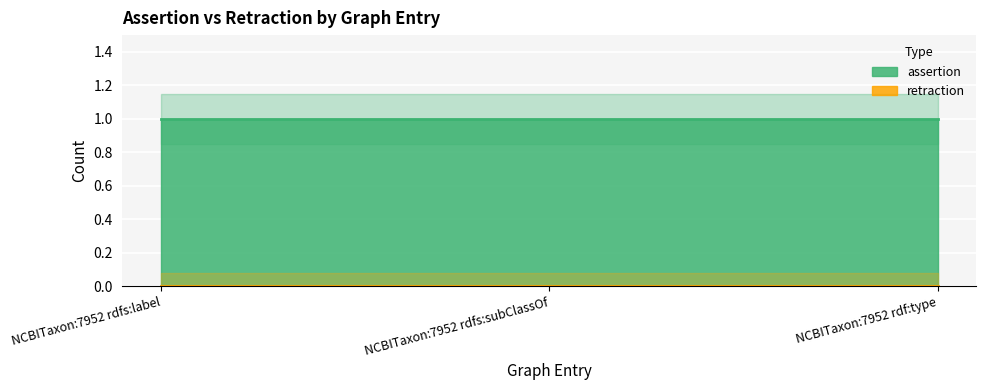

Which series has the widest spread of values?

assertion